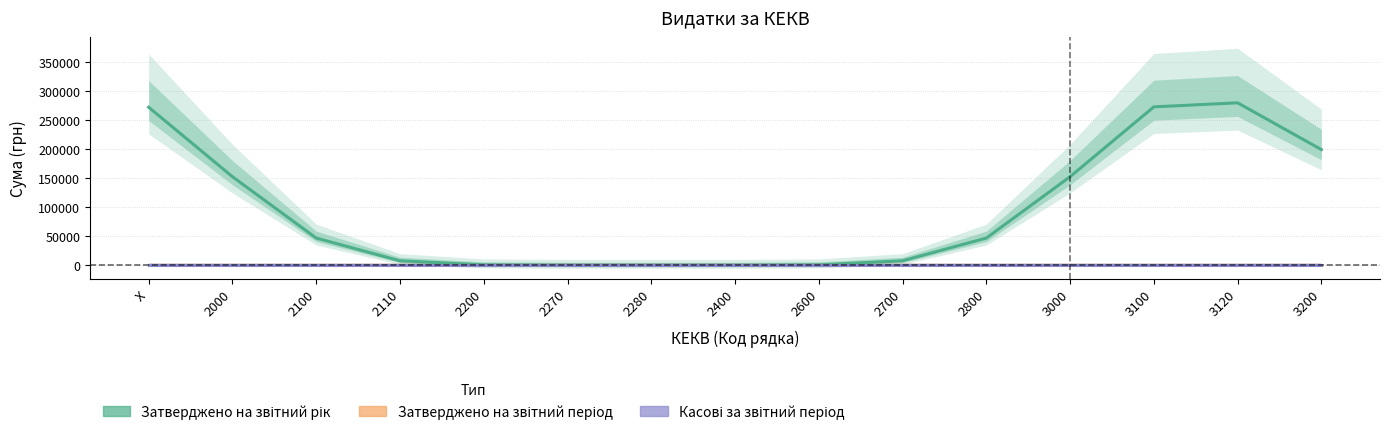

Does the chart display data point markers on the line(s)?

No